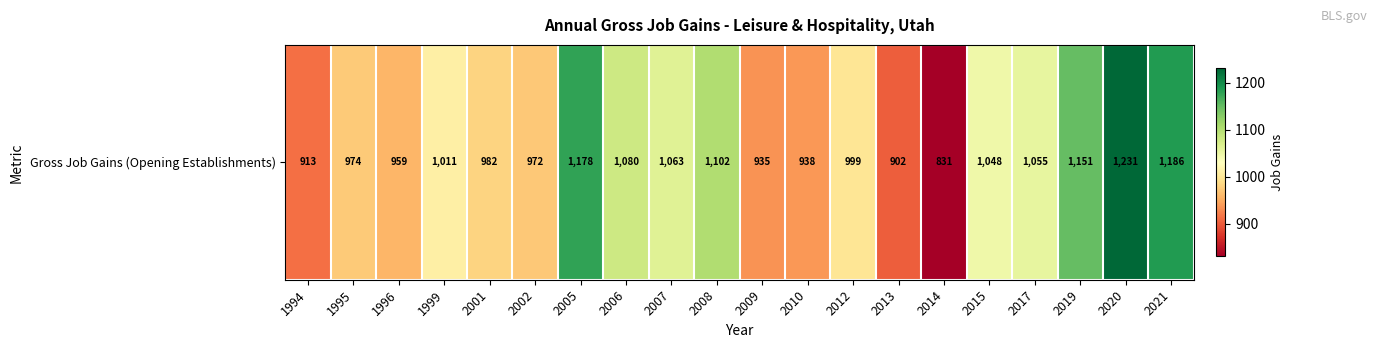

Between 2002 and 2009, which is larger?

2002